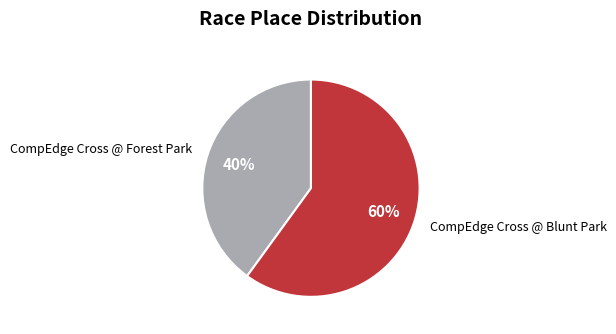

How many segments does this pie chart have?

2